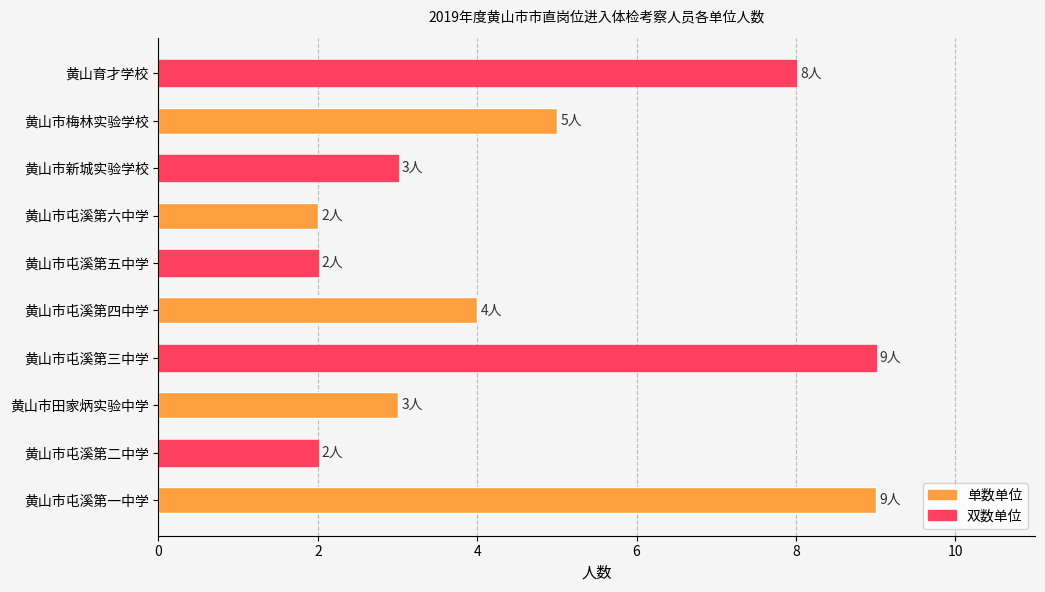

Is it true that the value at 黄山市新城实验学校 is 1?

False